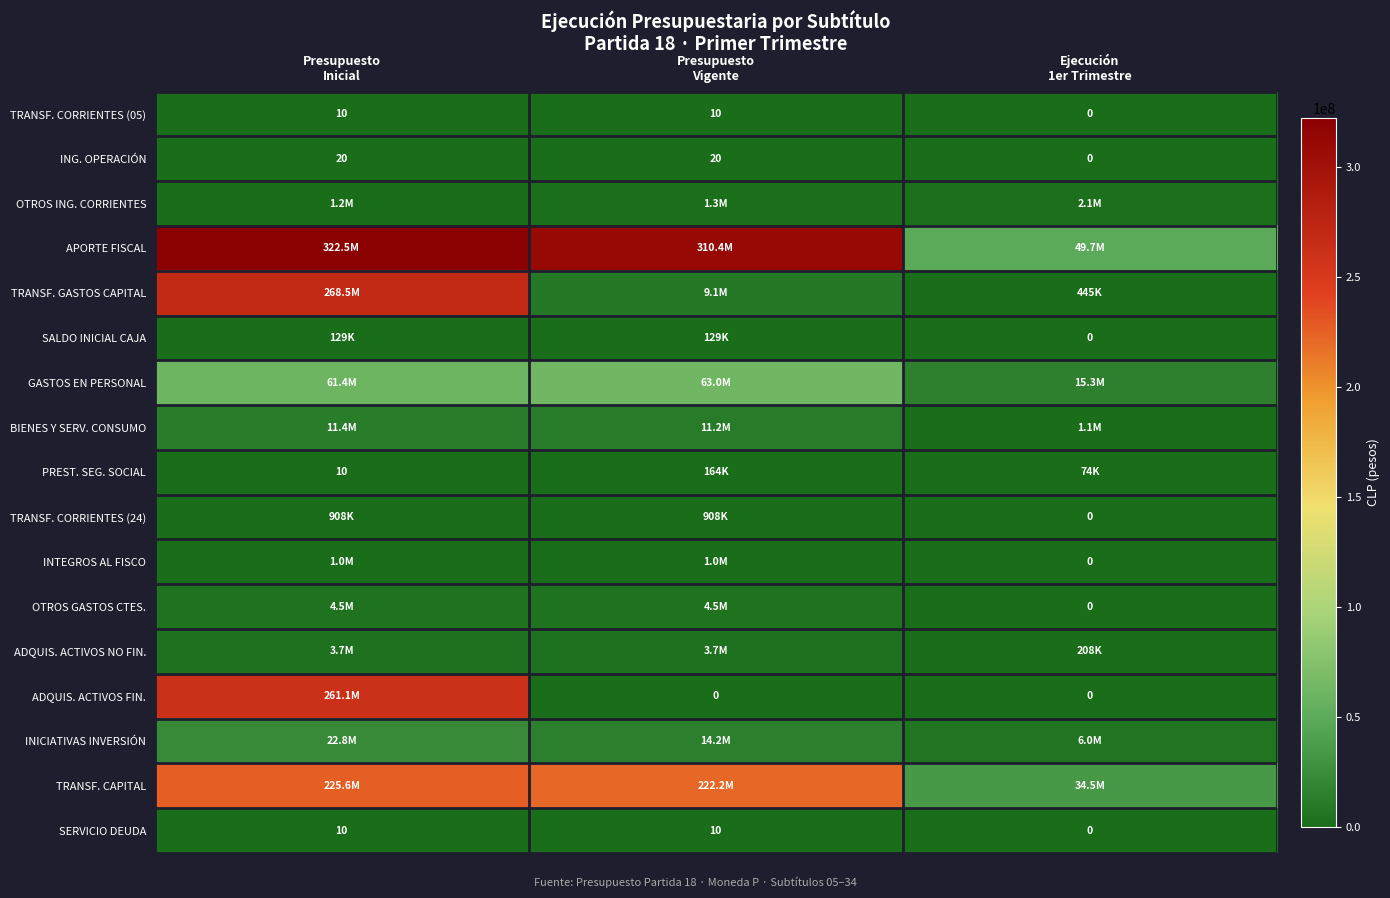

How many values in SERVICIO DEUDA are above zero?

2